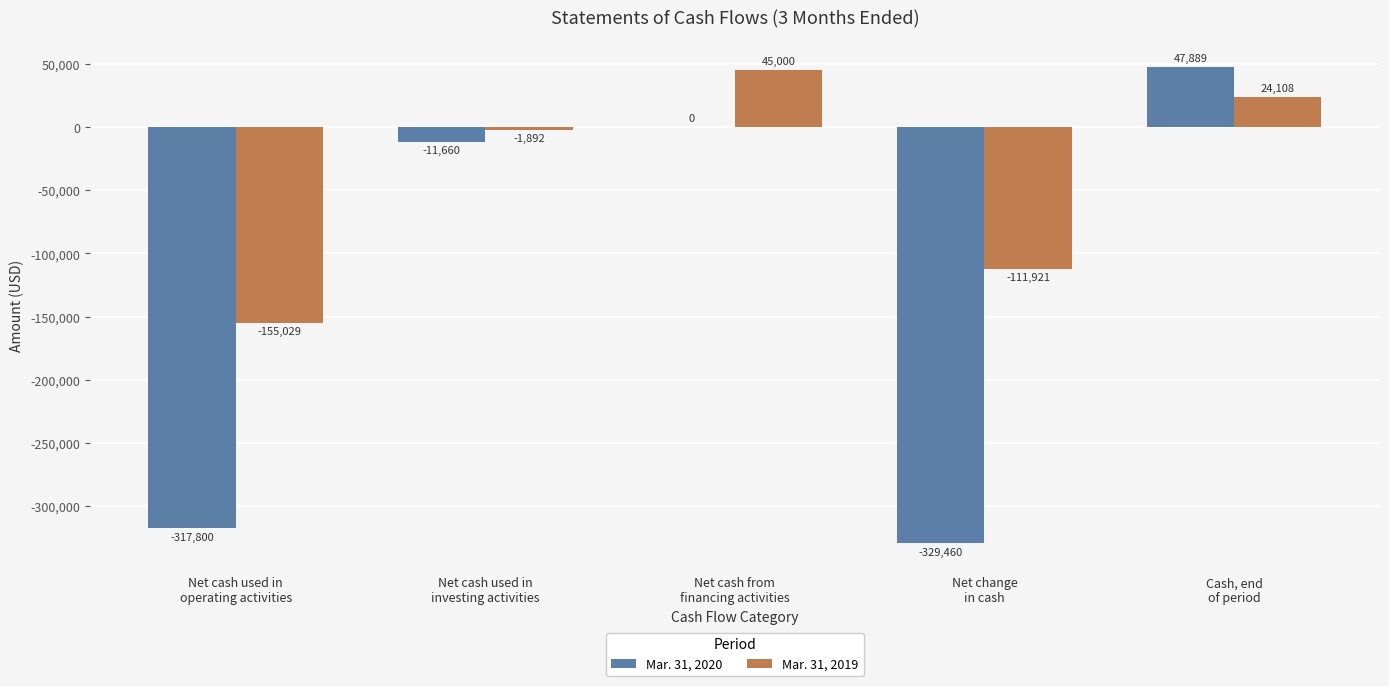

At which label does Mar. 31, 2020 first exceed -11660?

Net cash from
financing activities